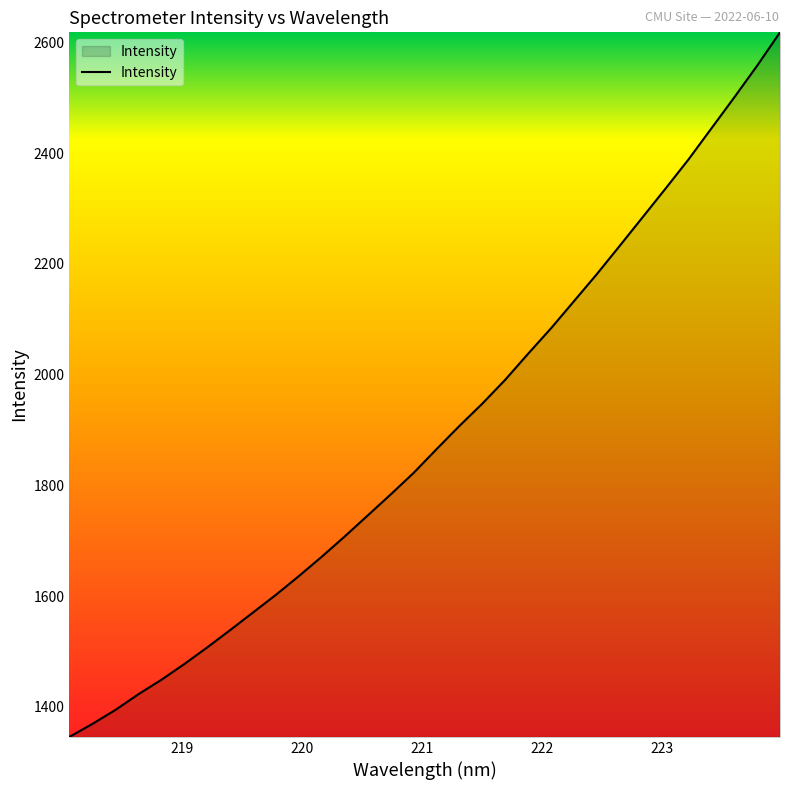

What is the minimum value shown in the chart?

1346.0